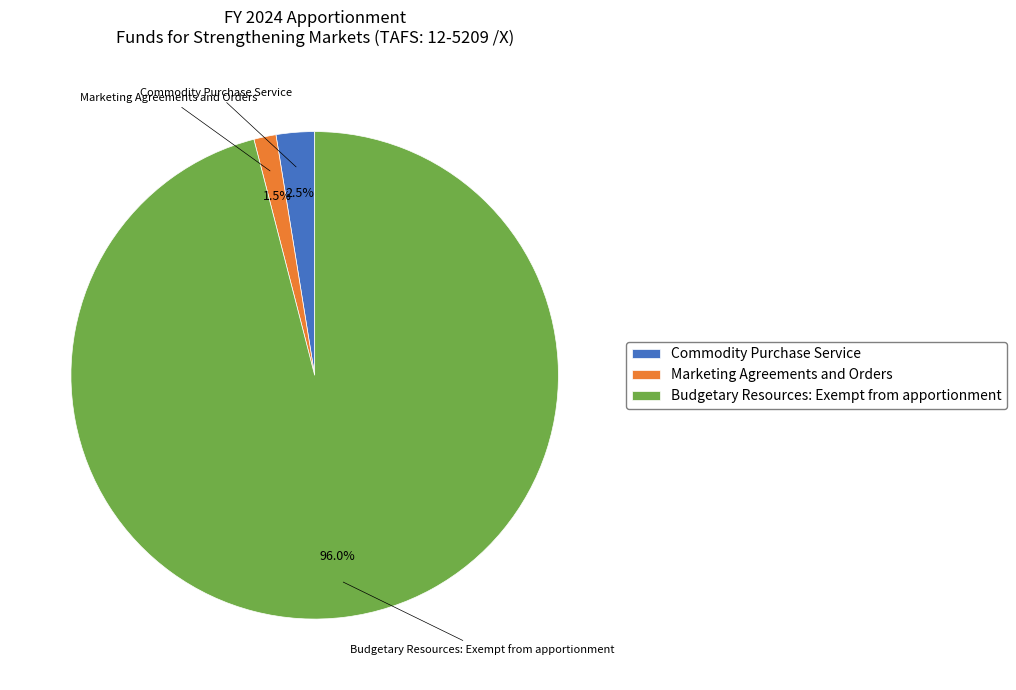

Which has a higher value, Commodity Purchase Service or Marketing Agreements and Orders?

Commodity Purchase Service